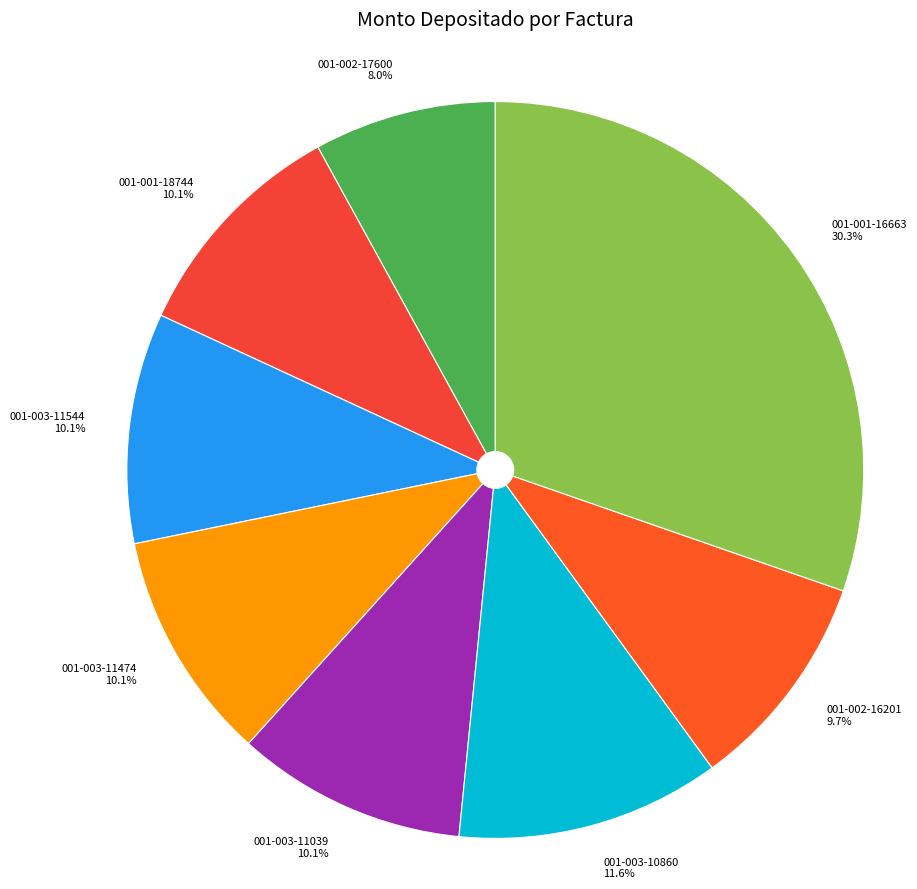

Between 001-001-16663 and 001-003-11039, which is larger?

001-001-16663